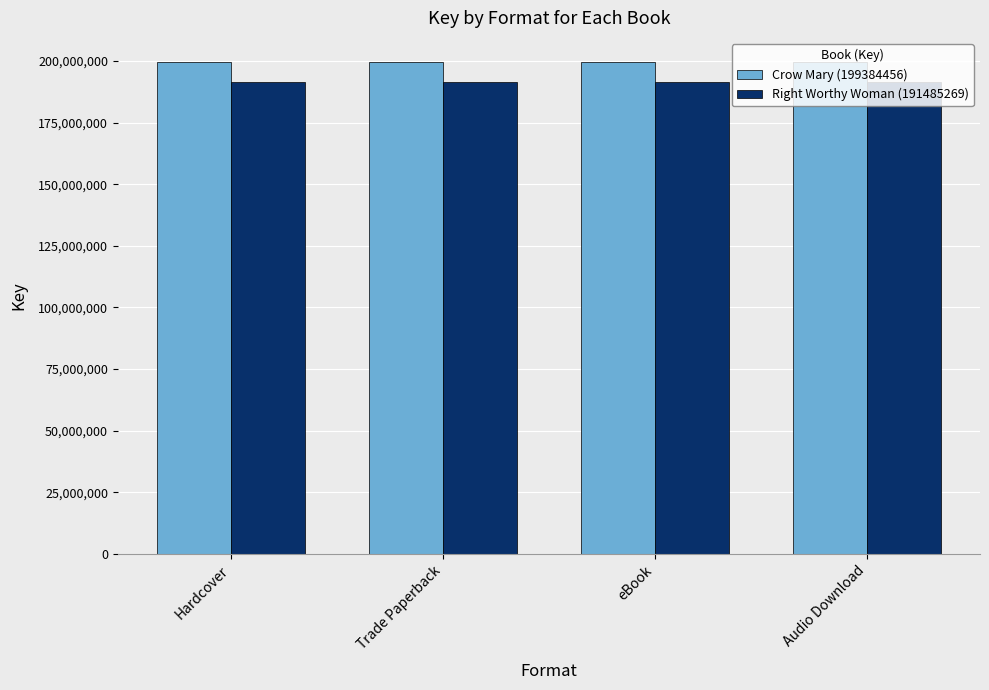

Rank the series by their average value, from highest to lowest.

Crow Mary (199384456), Right Worthy Woman (191485269)